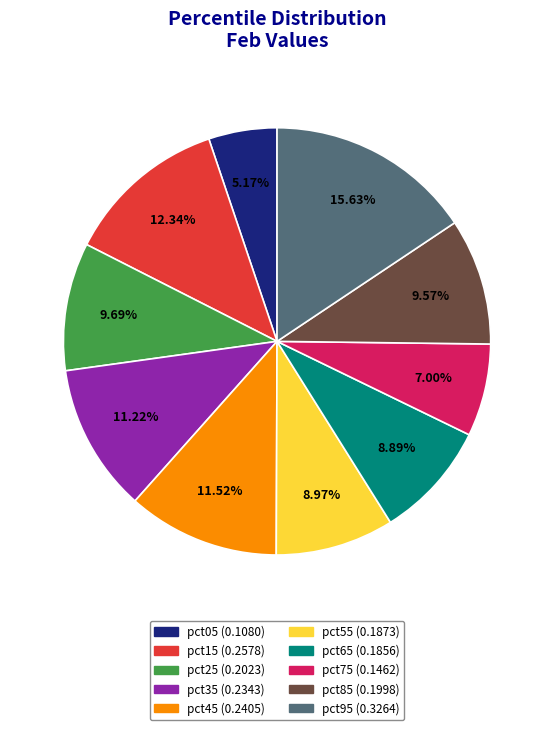

Which slice is the smallest?

pct05